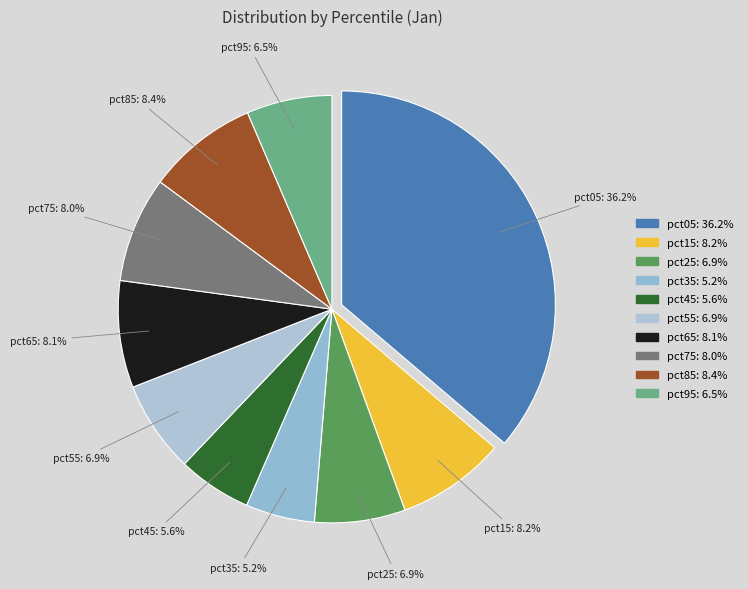

How many segments does this pie chart have?

10